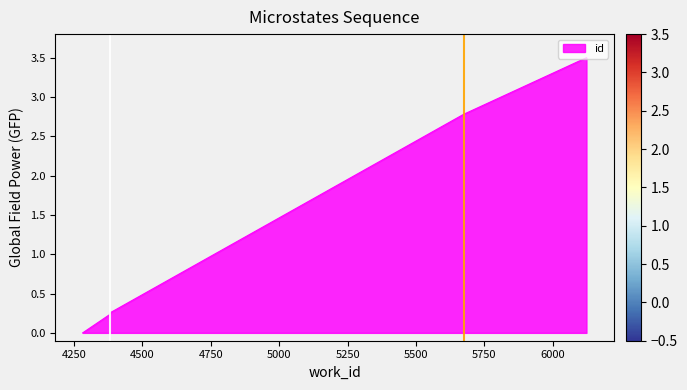

Where is the data nearest to the value 1?

4382